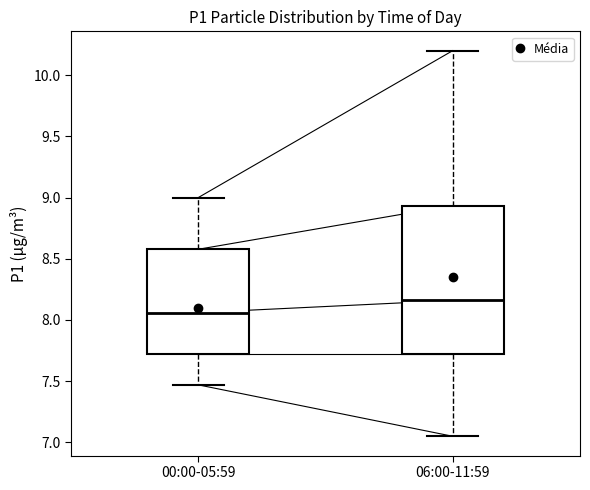

Where does the lower whisker of the box for 06:00-11:59 end on the y-axis? The values are not printed on the chart, so give them approximately, as read against the axis.

7.05